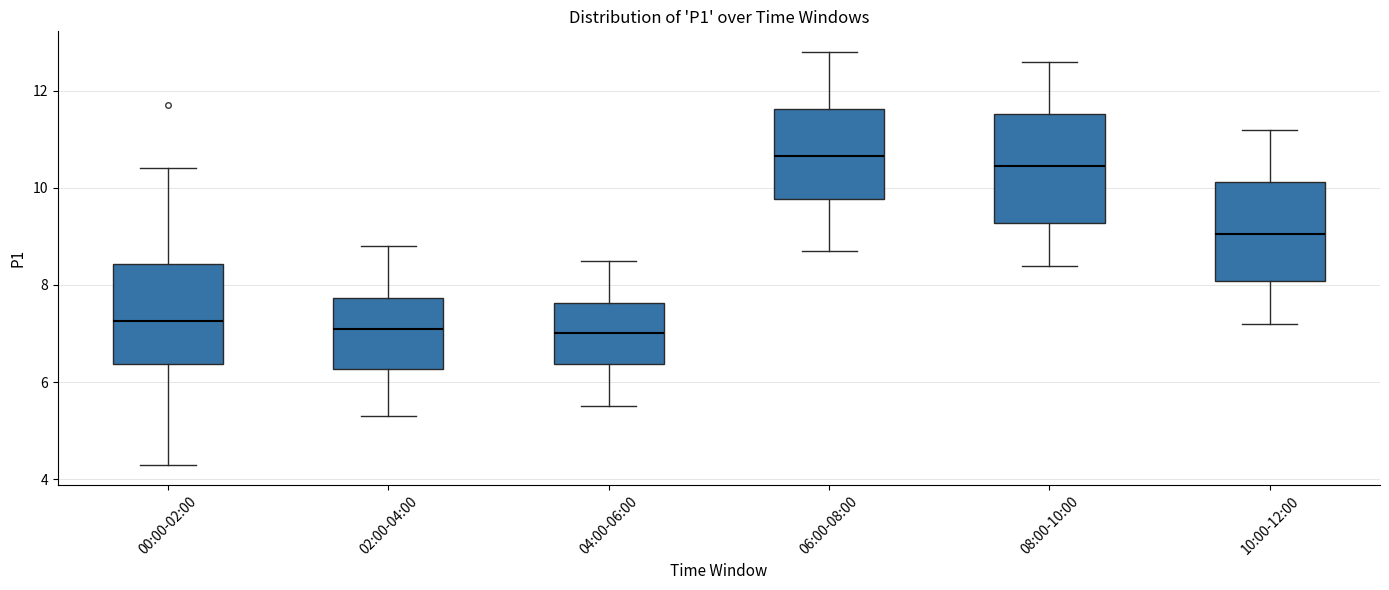

Reading left to right, transcribe this box plot: for each box, give where its median line is, the range the box spans, and where its two whiskers end, as read against the y-axis. The values are not printed on the chart, so give them approximately, as read against the axis.

00:00-02:00: median 7.2, box 6.4 to 8.4, whiskers 4.4 to 10.4
02:00-04:00: median 7.2, box 6.2 to 7.8, whiskers 5.4 to 8.8
04:00-06:00: median 7.0, box 6.4 to 7.6, whiskers 5.6 to 8.6
06:00-08:00: median 10.6, box 9.8 to 11.6, whiskers 8.8 to 12.8
08:00-10:00: median 10.4, box 9.2 to 11.6, whiskers 8.4 to 12.6
10:00-12:00: median 9.0, box 8.0 to 10.2, whiskers 7.2 to 11.2